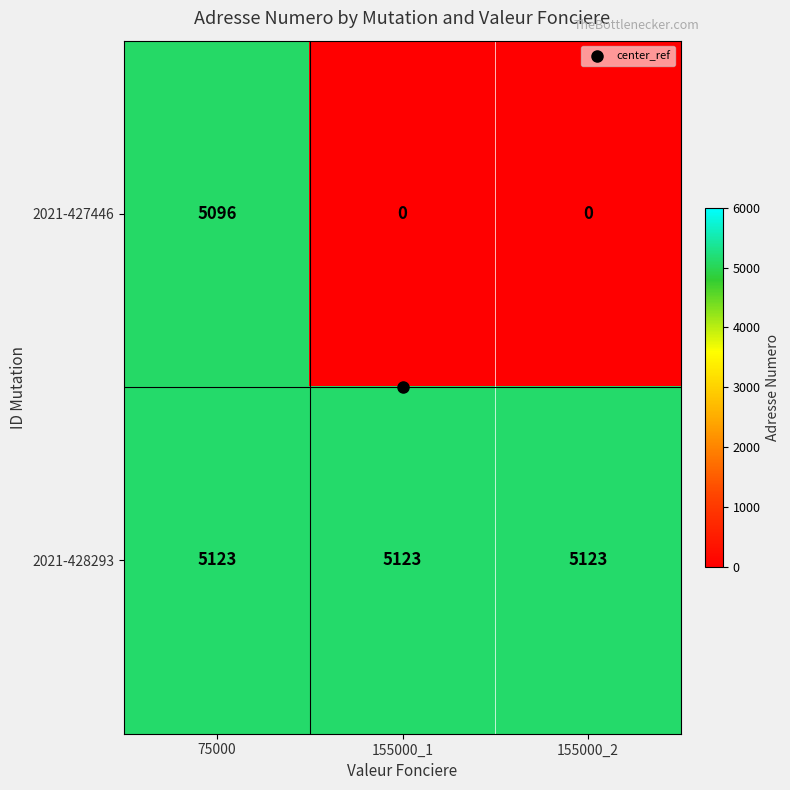

Rank the series by their average value, from lowest to highest.

2021-427446, 2021-428293